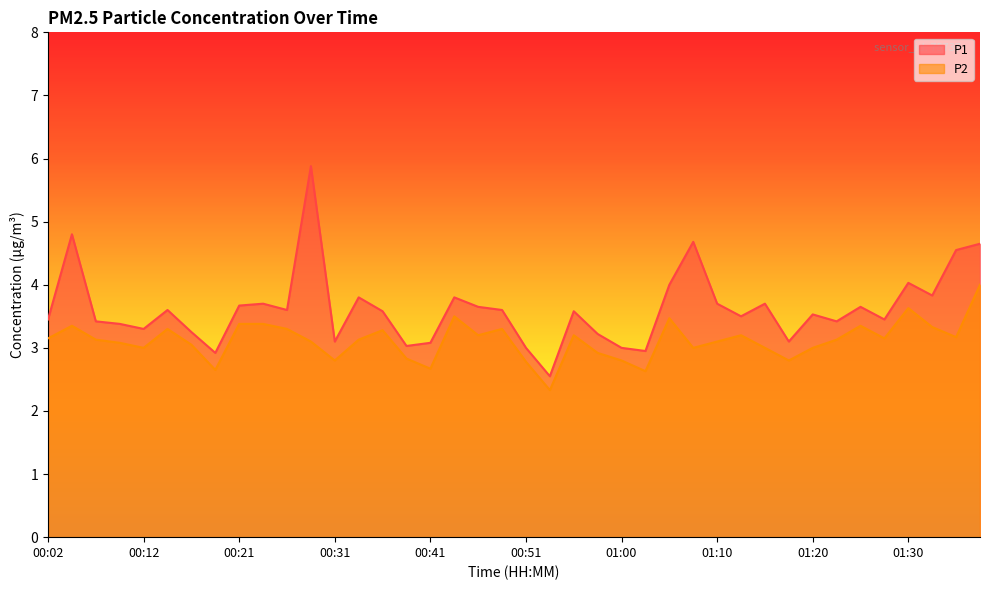

Which series has the largest total across all categories?

P1